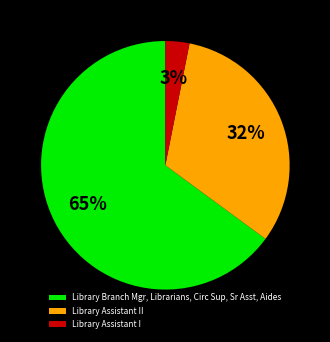

Count the number of slices in the pie.

3